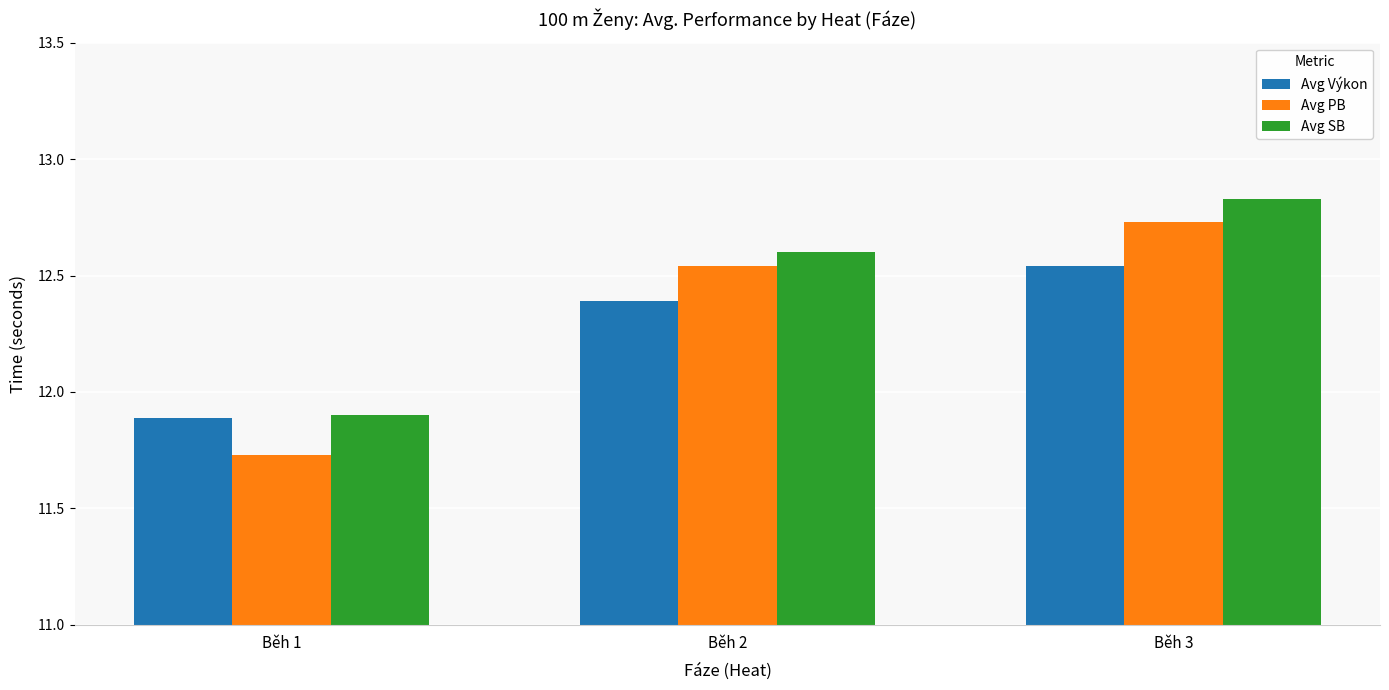

At which category is the sum across all series the highest?

Běh 3